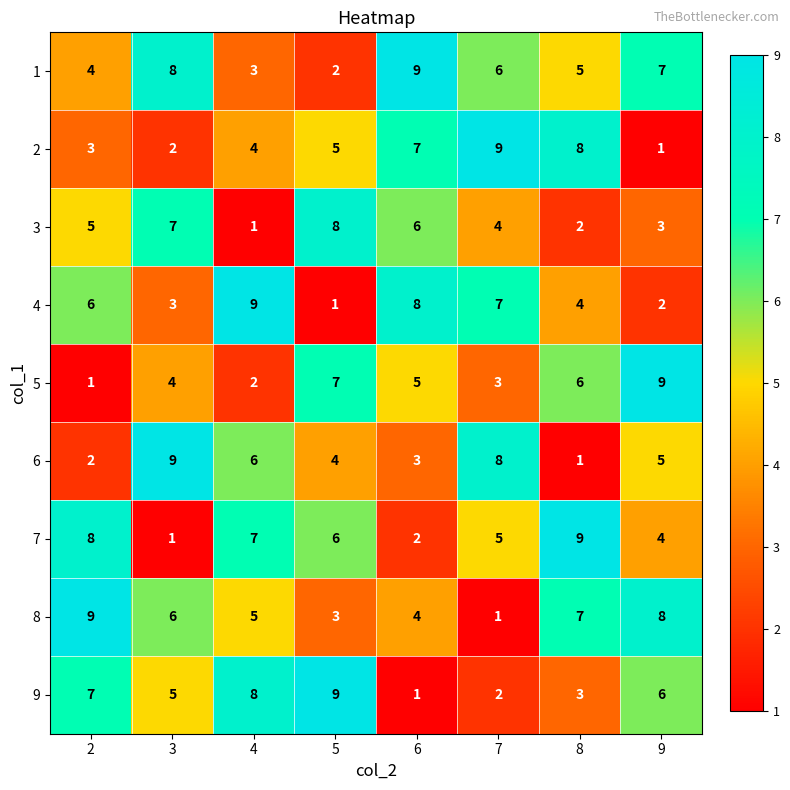

Which series changed the most between 3 and 9?

5